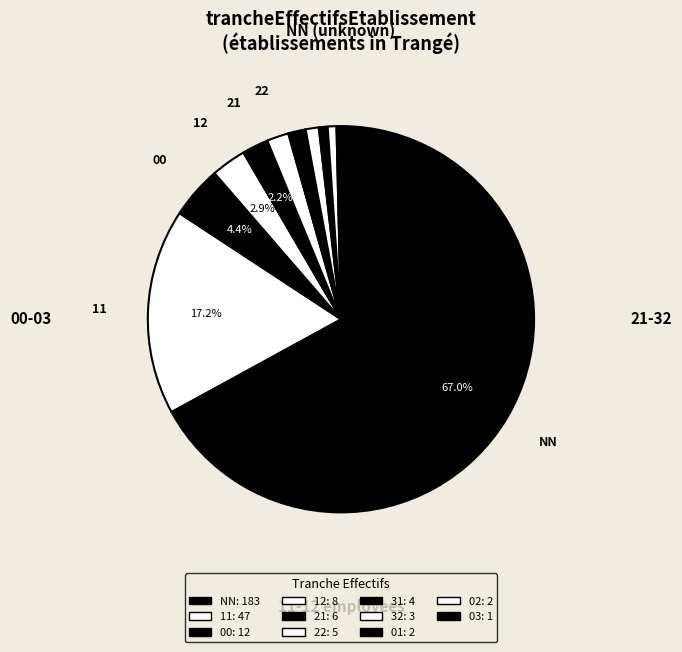

The 00 slice represents 4% of the pie. True or false?

True